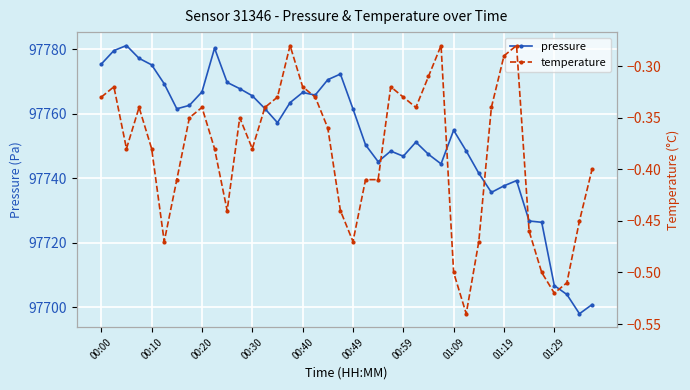

True or false: temperature and pressure intersect in this chart.

False